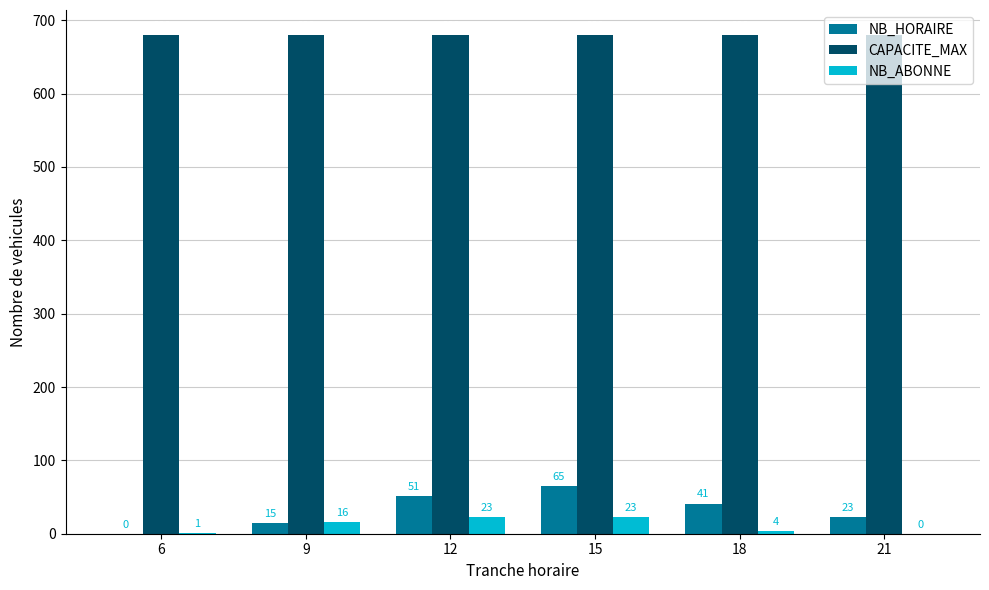

The CAPACITE_MAX series shows 901 at 9. True or false?

False